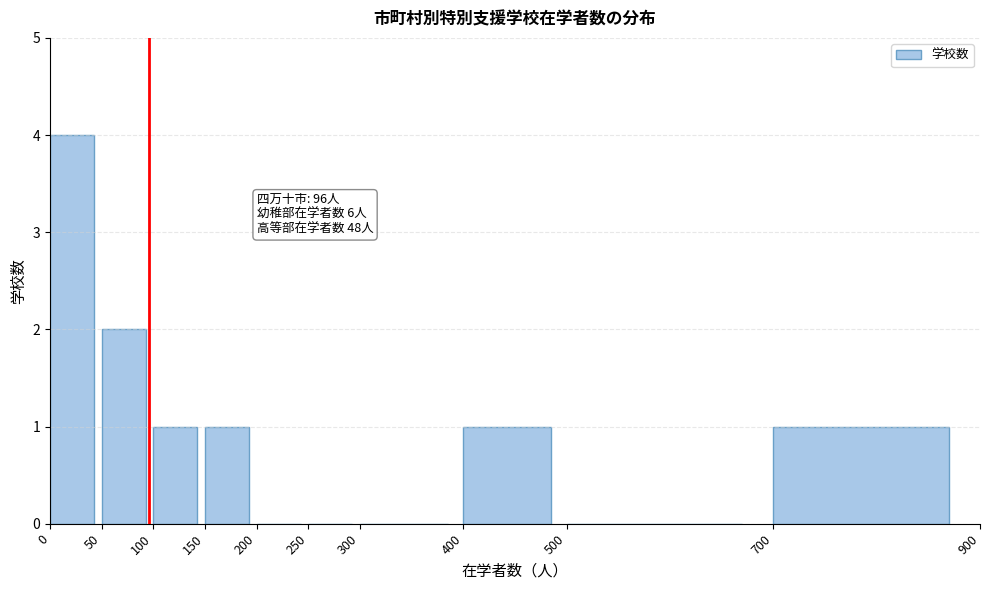

Over which range of the x-axis is the bar tallest?

0 to 50